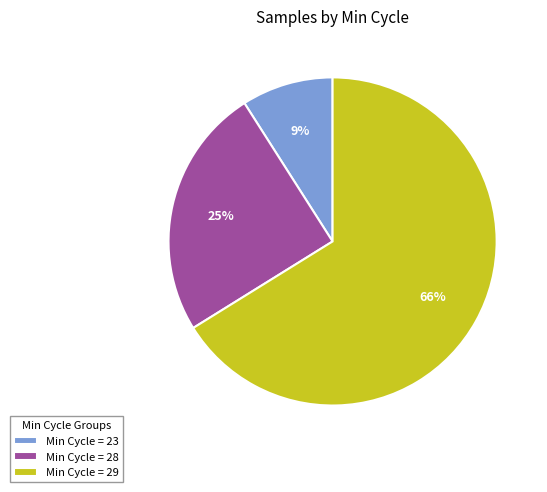

Count the number of slices in the pie.

3